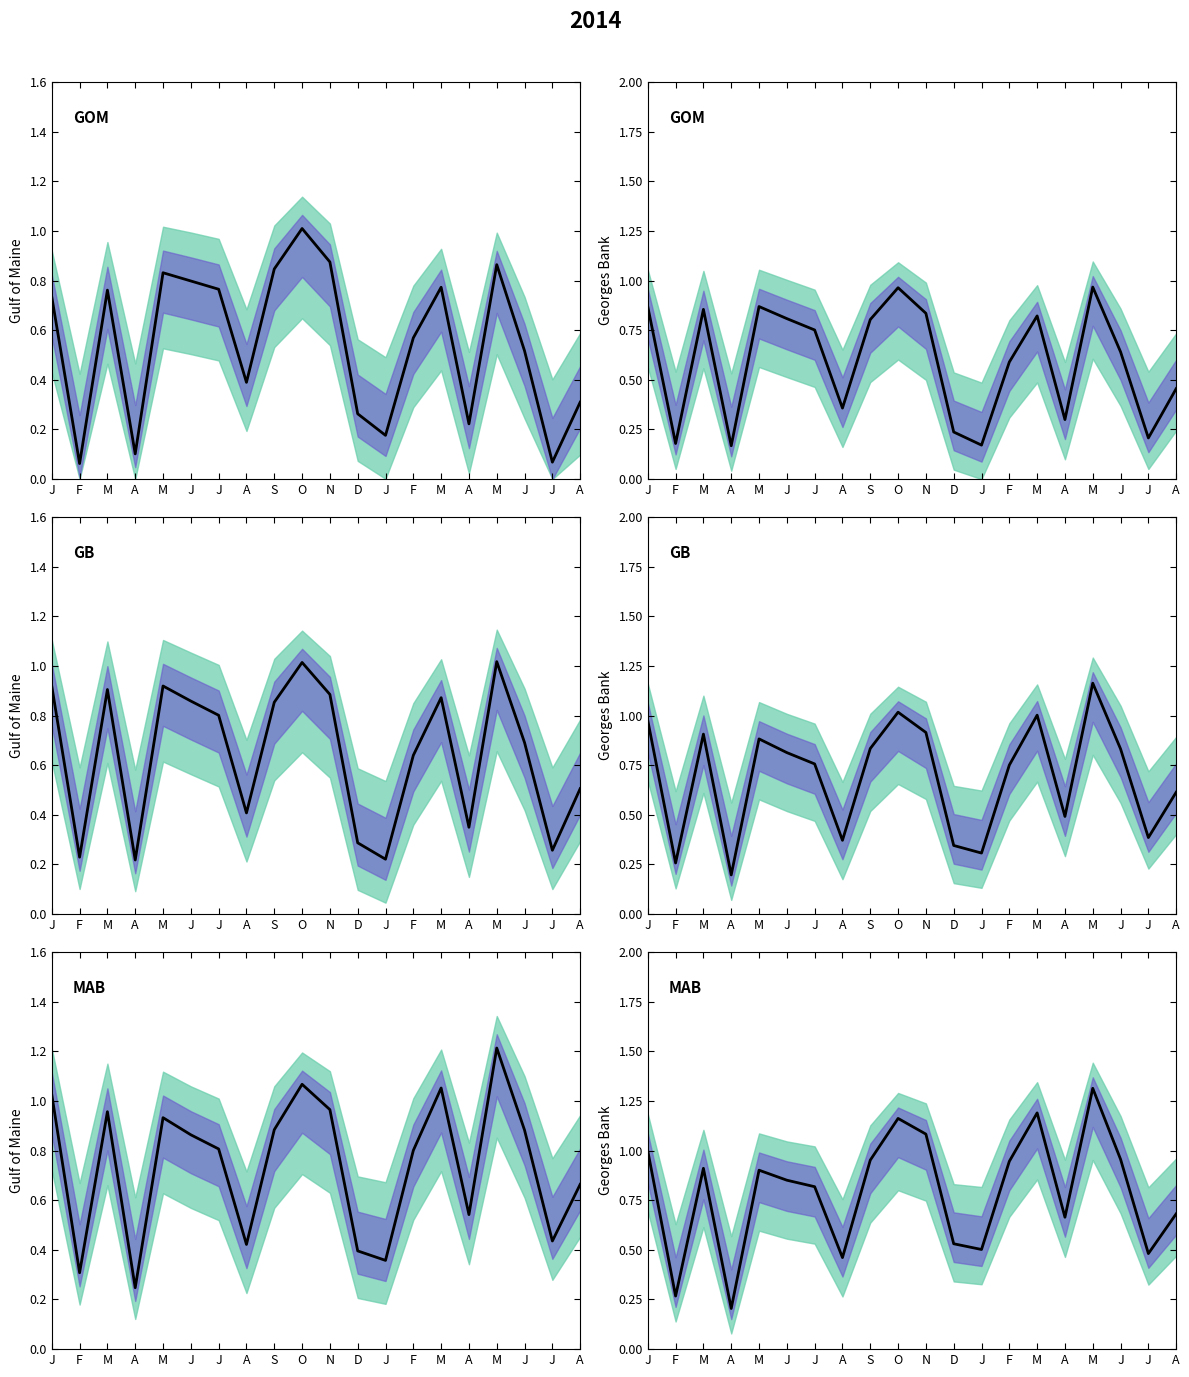

Which has a higher value, D or J?

J